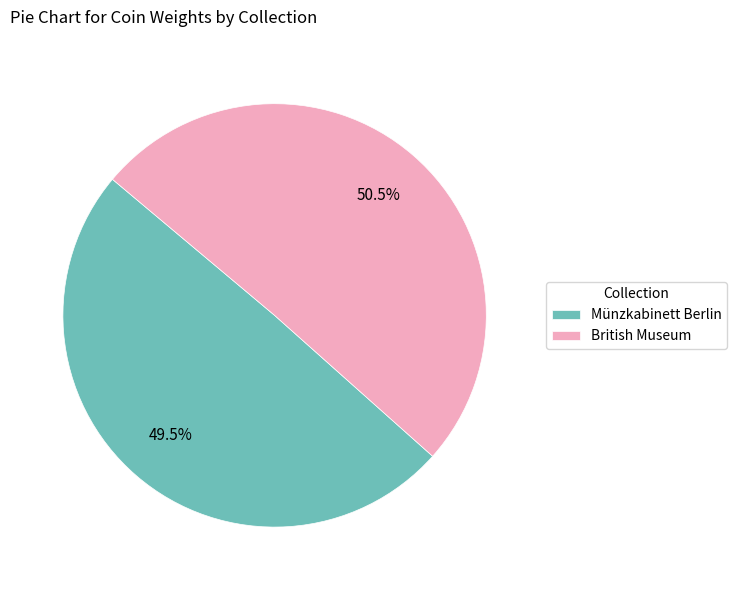

Is it true that British Museum is 39% of the pie?

False